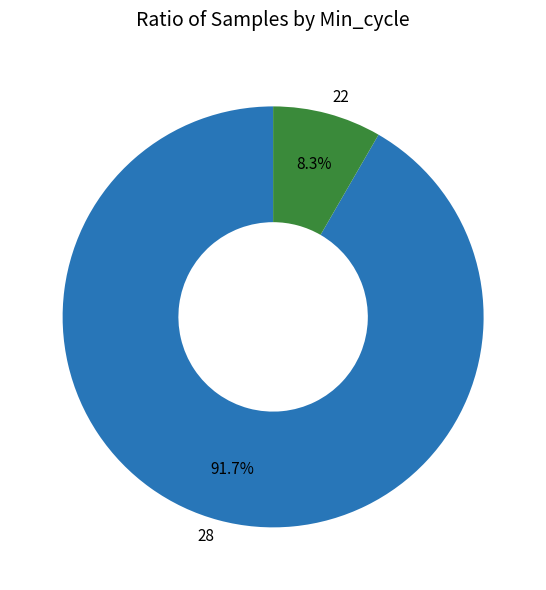

What percentage is the 28 slice, to the nearest percent?

92%